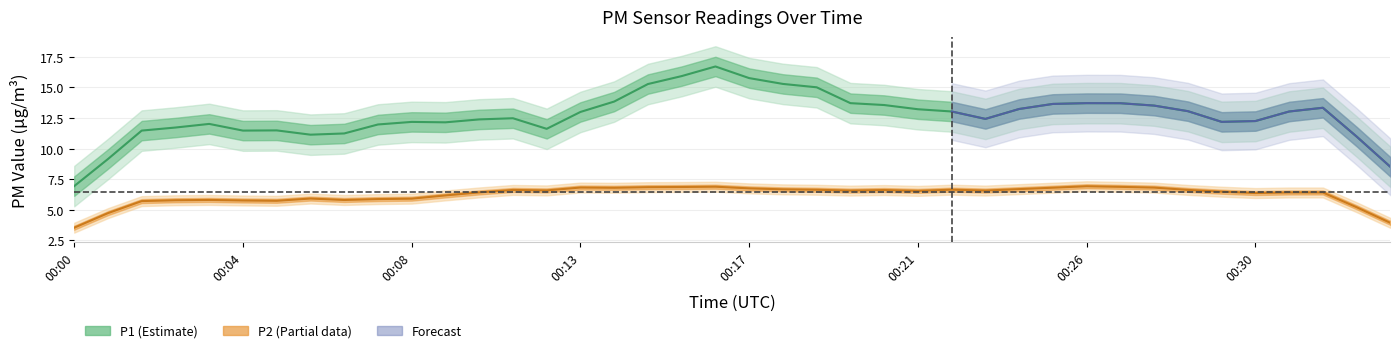

What is the sum of all P1 values?

523.0